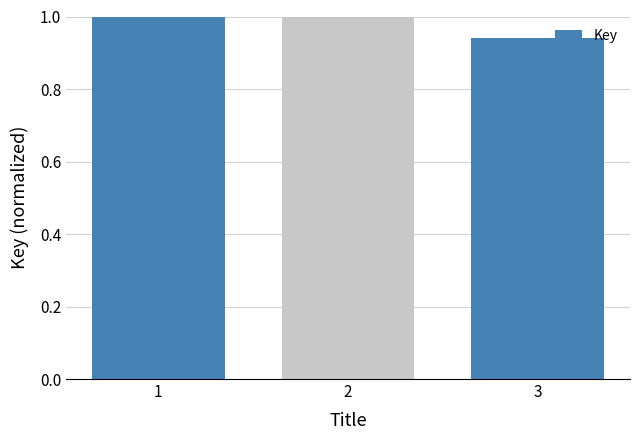

What is the ratio of the value at 2 to the value at 1?

1.0